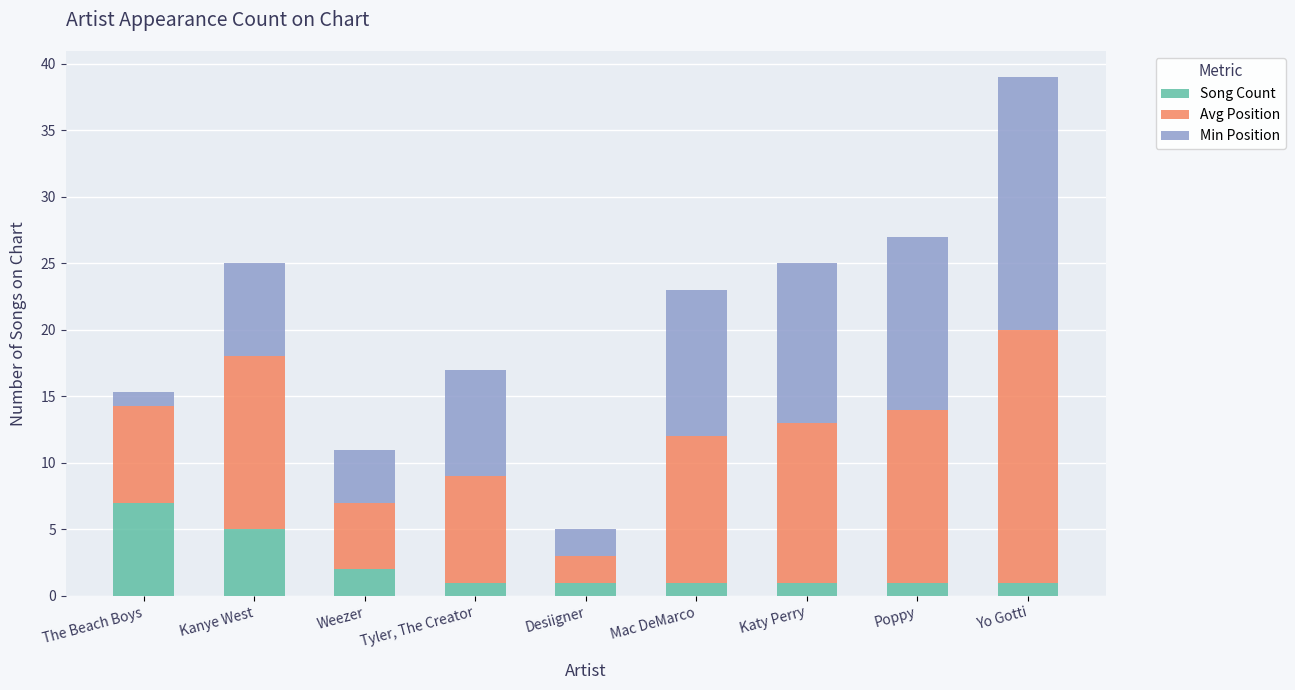

What is the difference between the second highest and minimum values in the Song Count series?

4.0